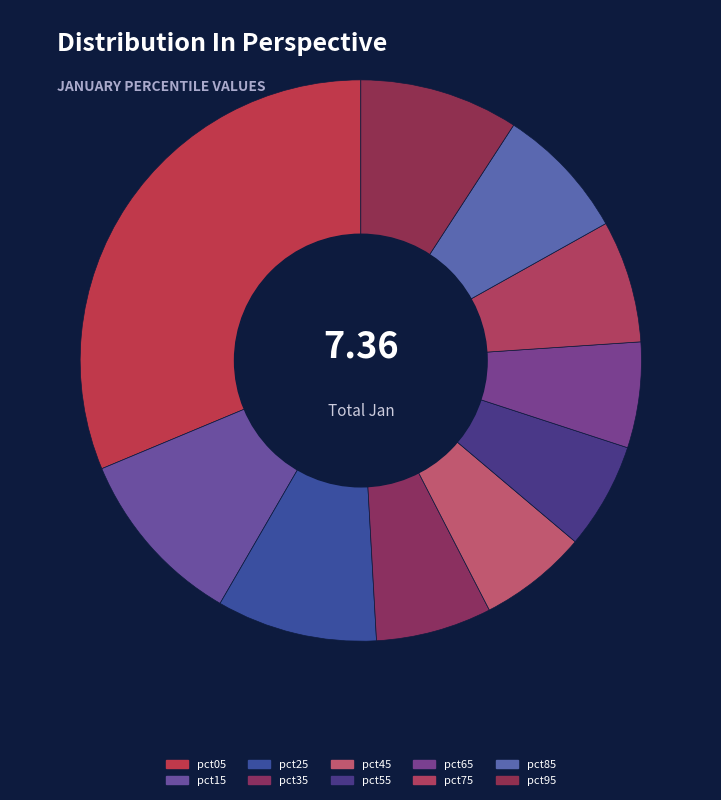

Count the number of slices in the pie.

10